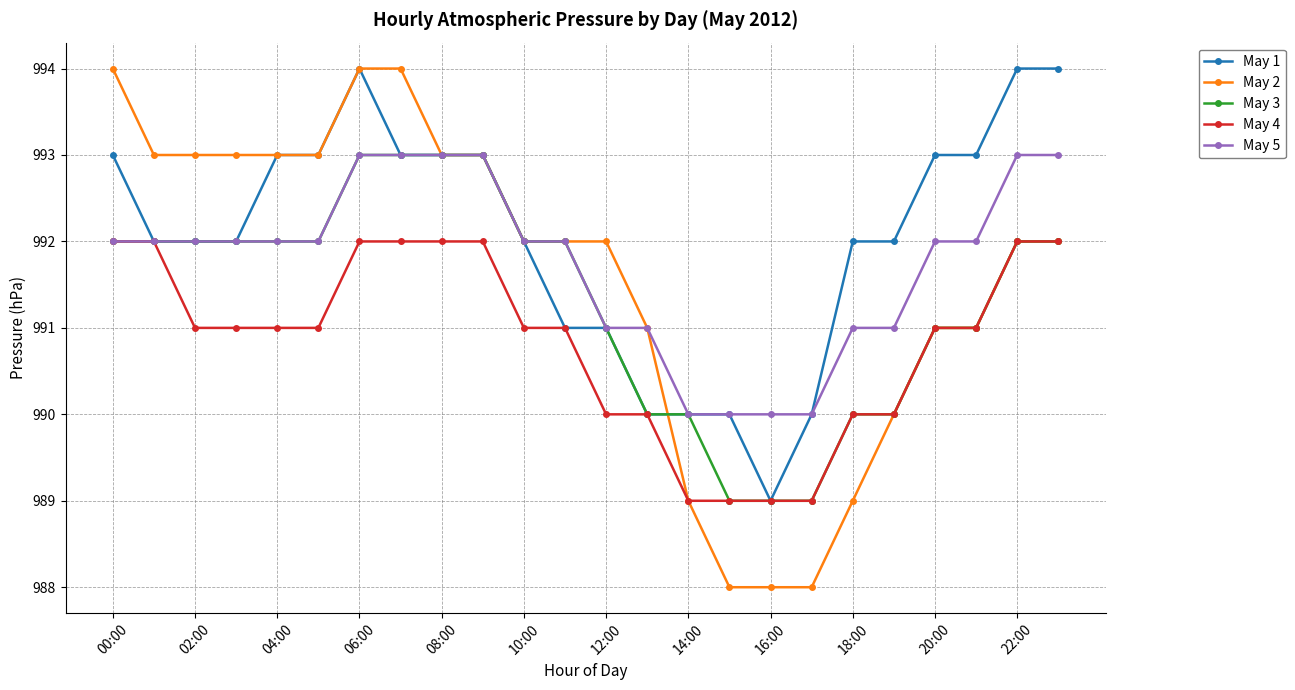

What is the highest value of the May 2 series?

994